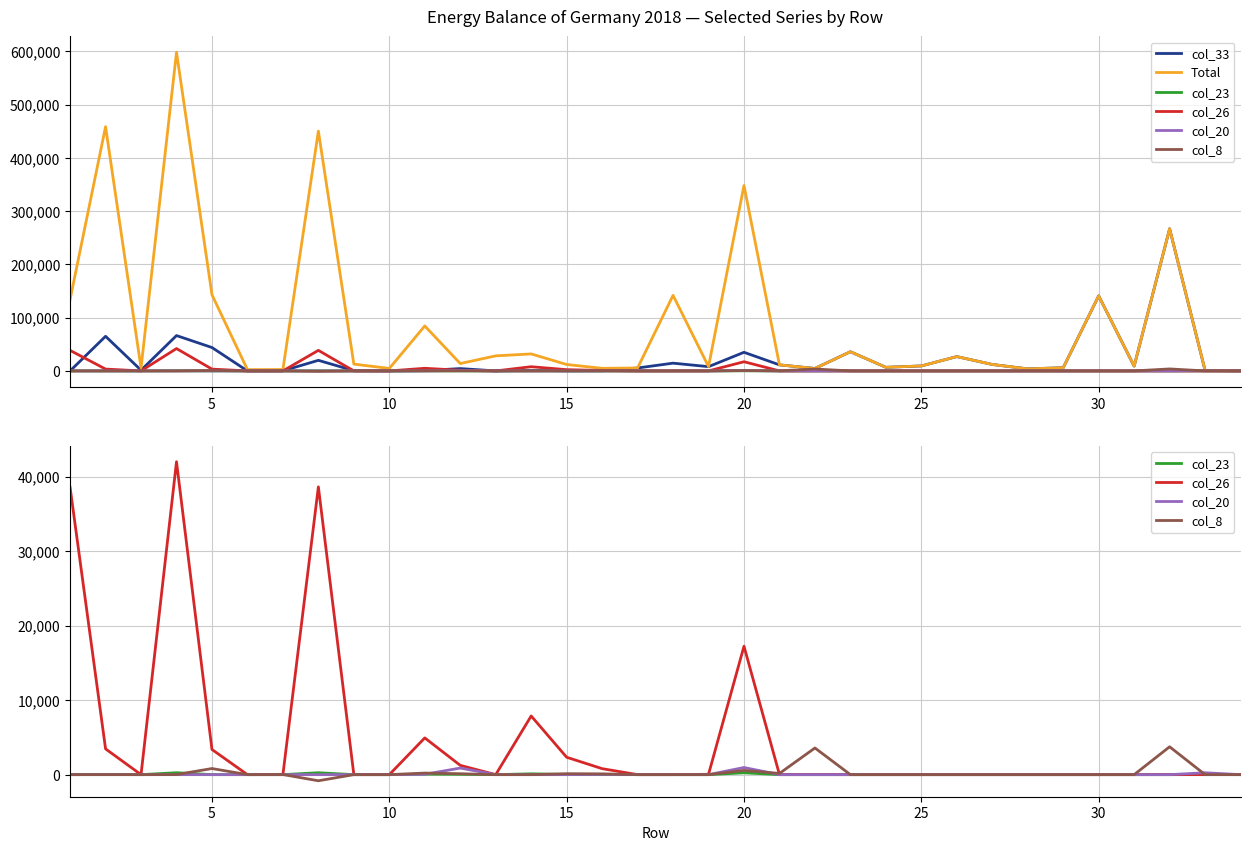

Which series has the largest range (max minus min)?

Total